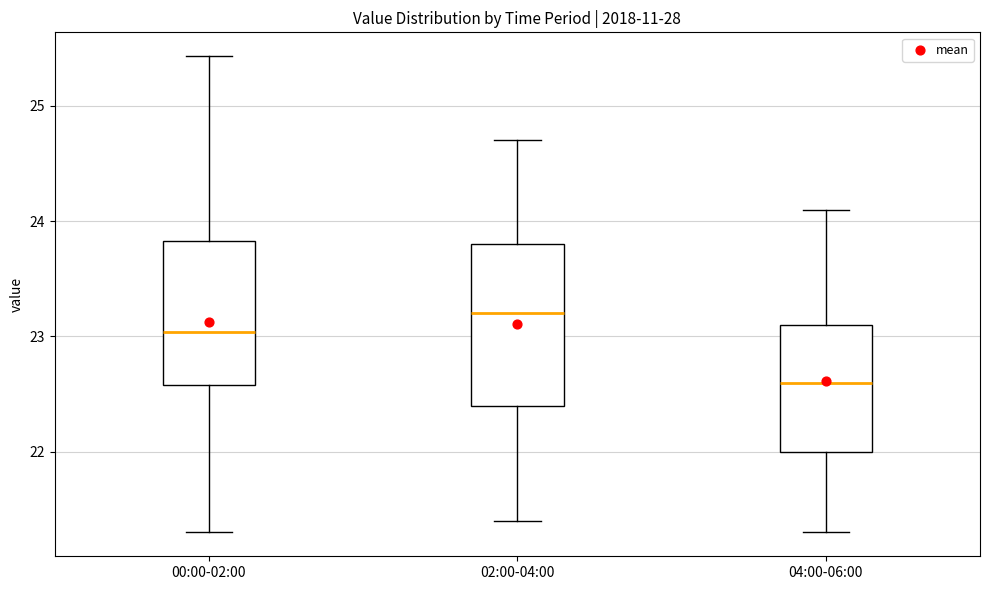

Where does the upper whisker of the box for 04:00-06:00 end on the y-axis? The values are not printed on the chart, so give them approximately, as read against the axis.

24.1